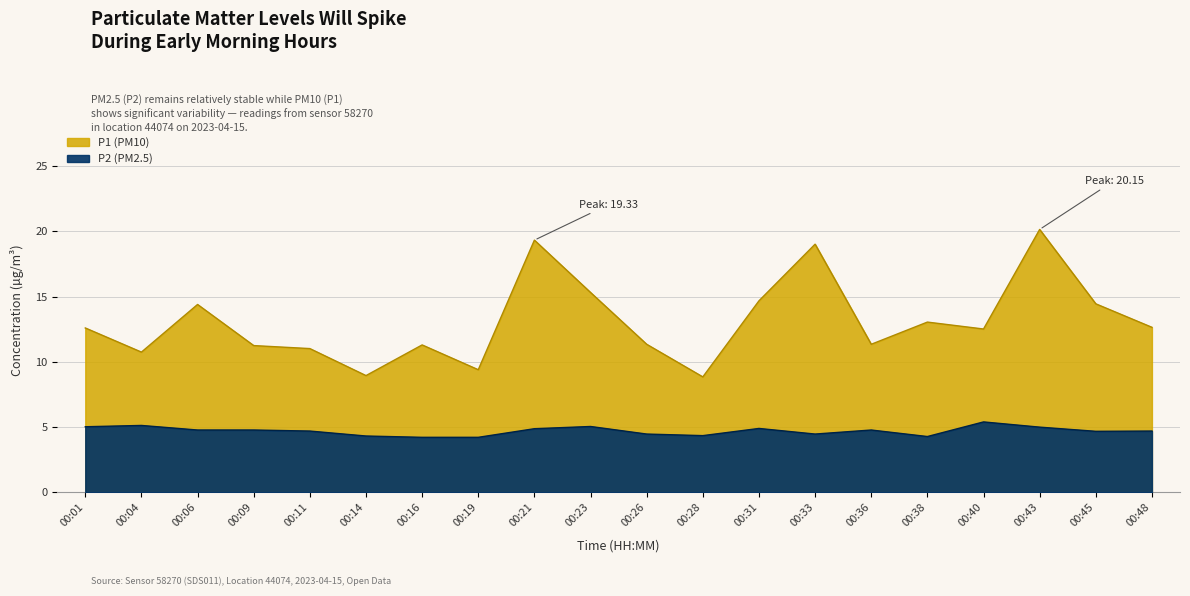

Between 00:21 and 00:43, which series saw the biggest shift?

P1